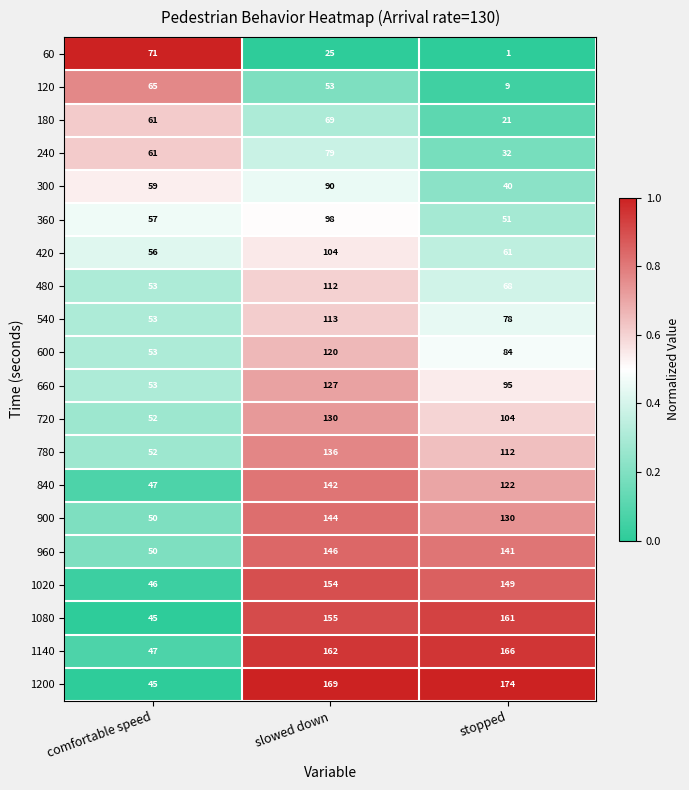

What is the difference between the highest and lowest values at comfortable speed?

26